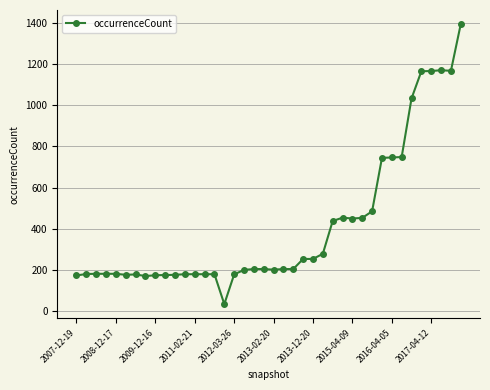

What is the value of the 16th point from the left?

35